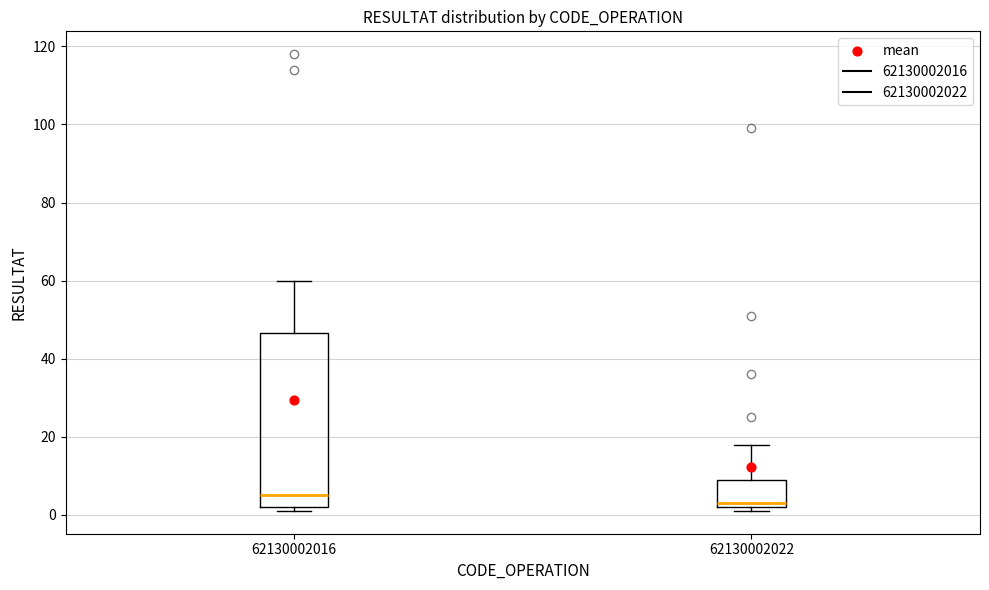

Reading left to right, read every box against the y-axis: the position of its median line, the range the box covers, and the ends of its whiskers. The values are not printed on the chart, so give them approximately, as read against the axis.

62130002016: median 6, box 2 to 46, whiskers 2 (just below the box's lower edge) to 60
62130002022: median 4, box 2 to 10, whiskers 2 (just below the box's lower edge) to 18